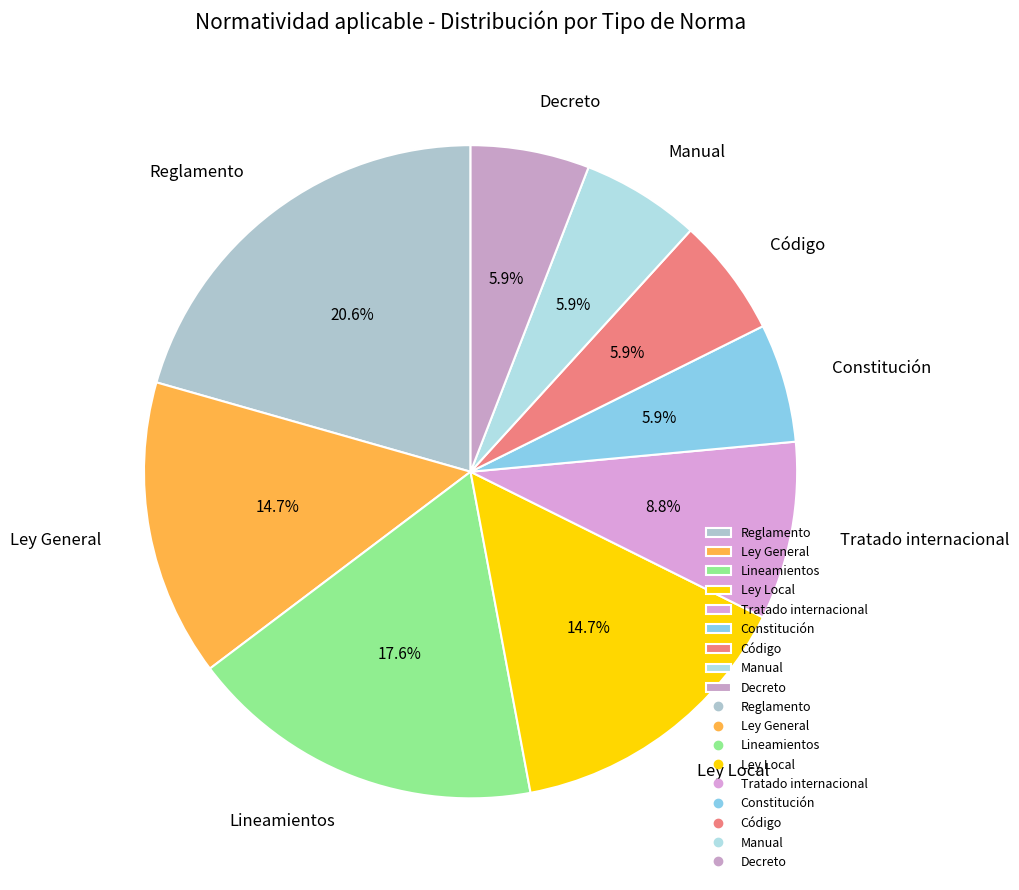

What is the largest slice in the pie chart?

Reglamento